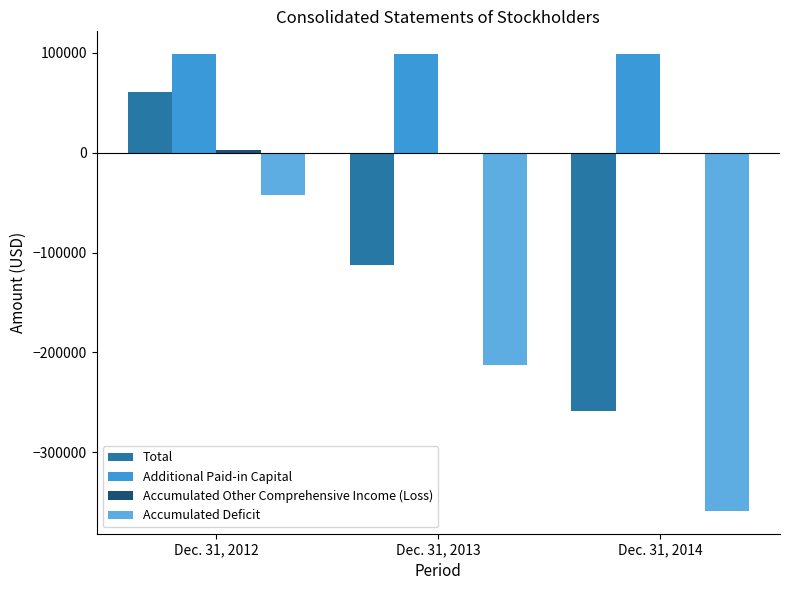

Which category has the highest value in the Total series?

Dec. 31, 2012